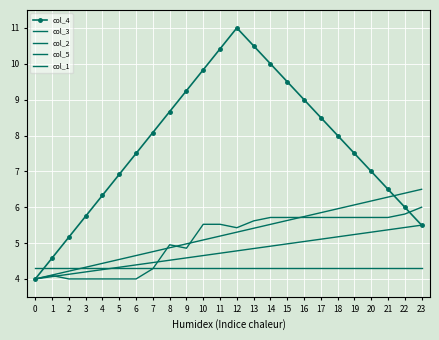

How many lines are shown in the chart?

5